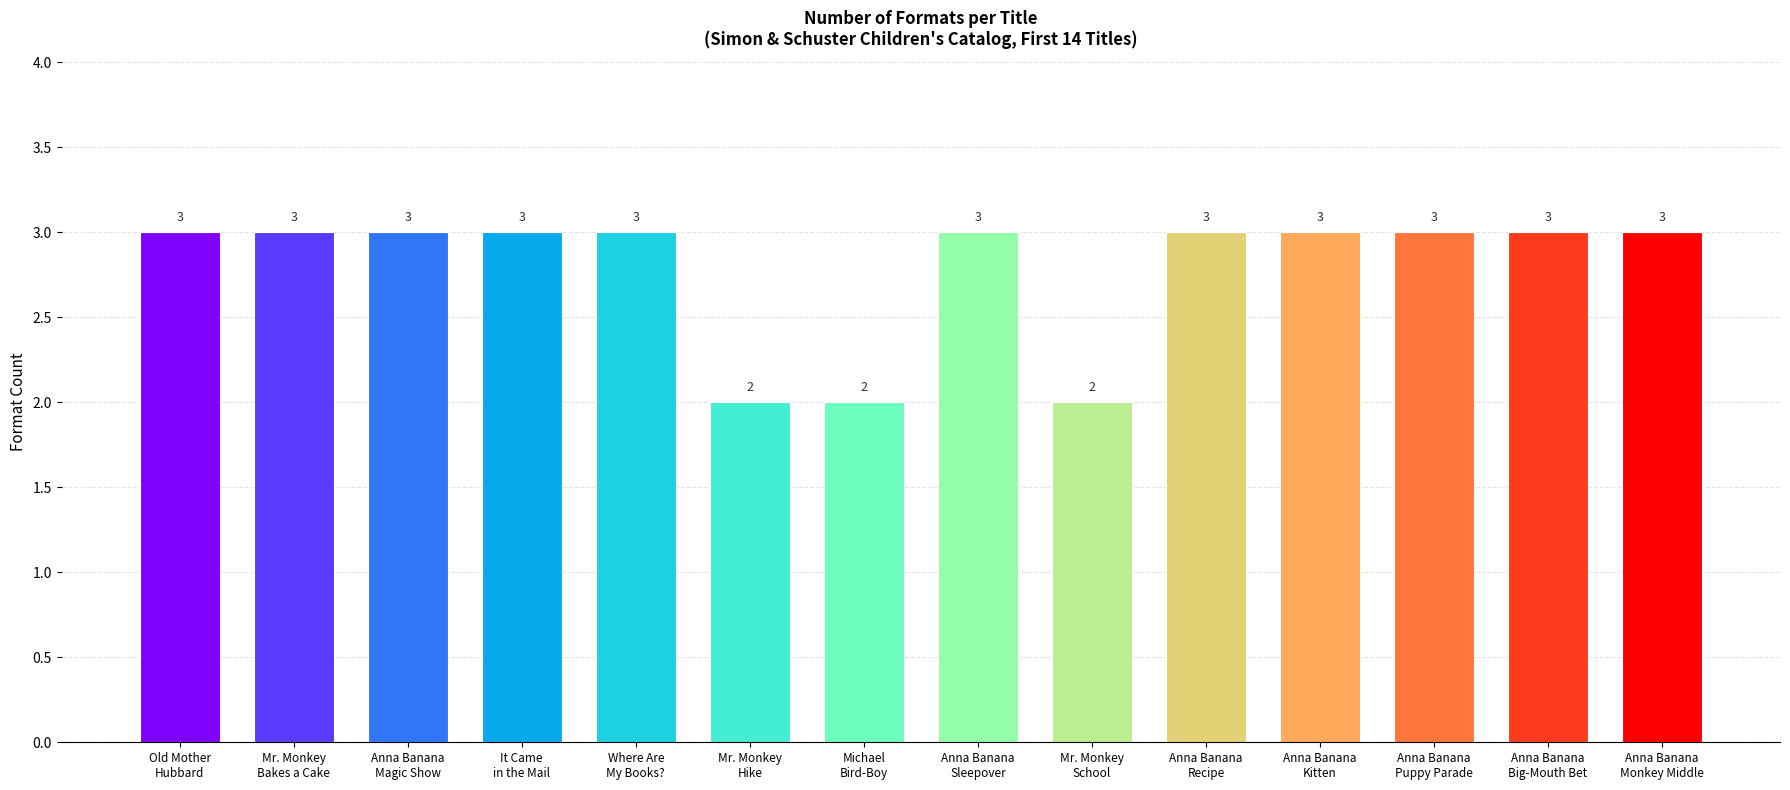

What is the label of the 12th bar from the right?

Anna Banana
Magic Show